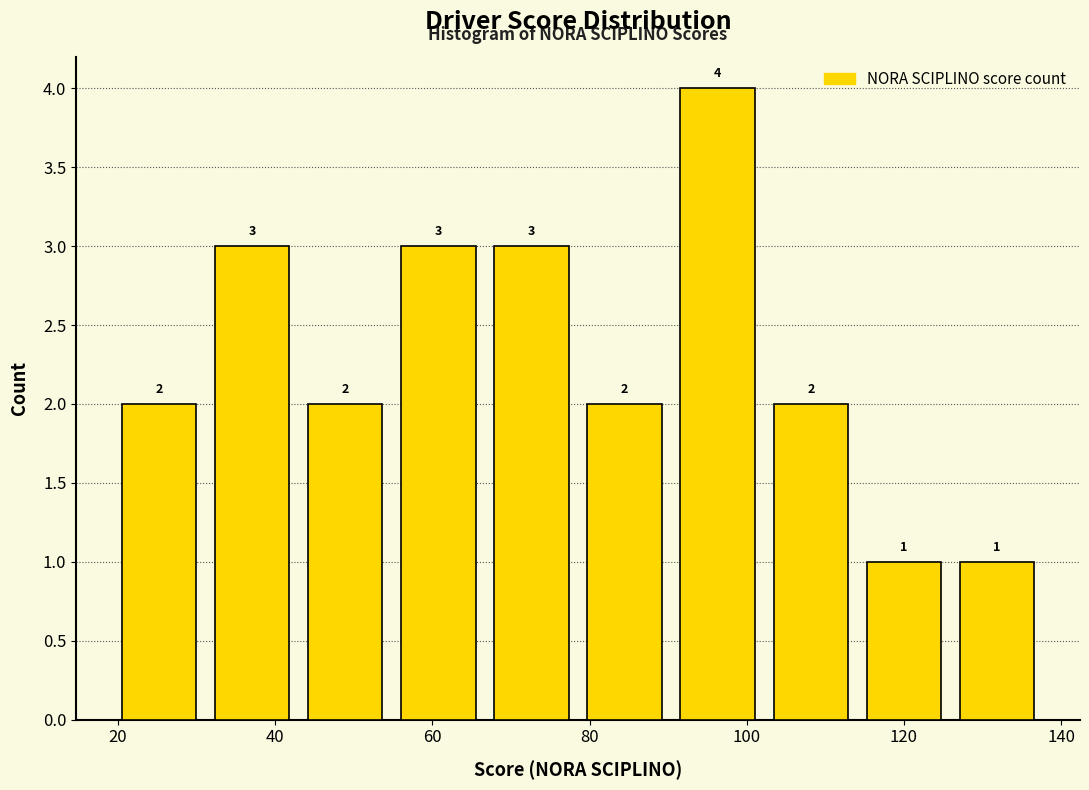

Reading left to right, transcribe this chart: for each bar, give the range it covers on the x-axis and its height. The bar edges are not printed on the chart, so give them approximately, as read against the axis.

20 to 32: 2
32 to 42: 3
42 to 54: 2
54 to 66: 3
66 to 78: 3
78 to 90: 2
90 to 102: 4
102 to 114: 2
114 to 126: 1
126 to 138: 1